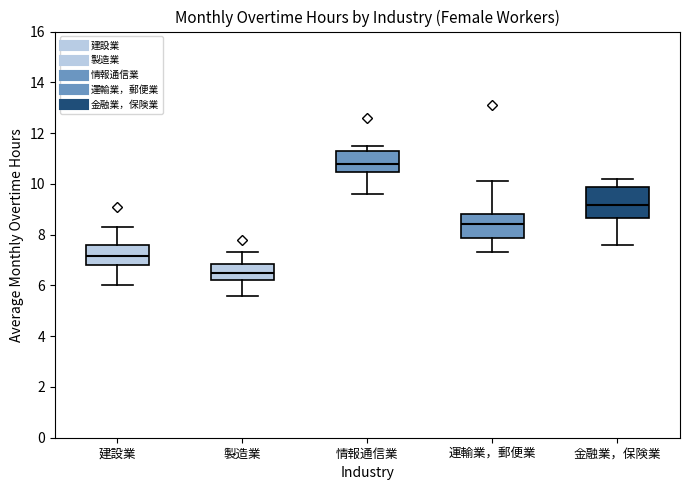

Where is the upper edge of the box for 金融業，保険業 on the y-axis? The values are not printed on the chart, so give them approximately, as read against the axis.

9.8